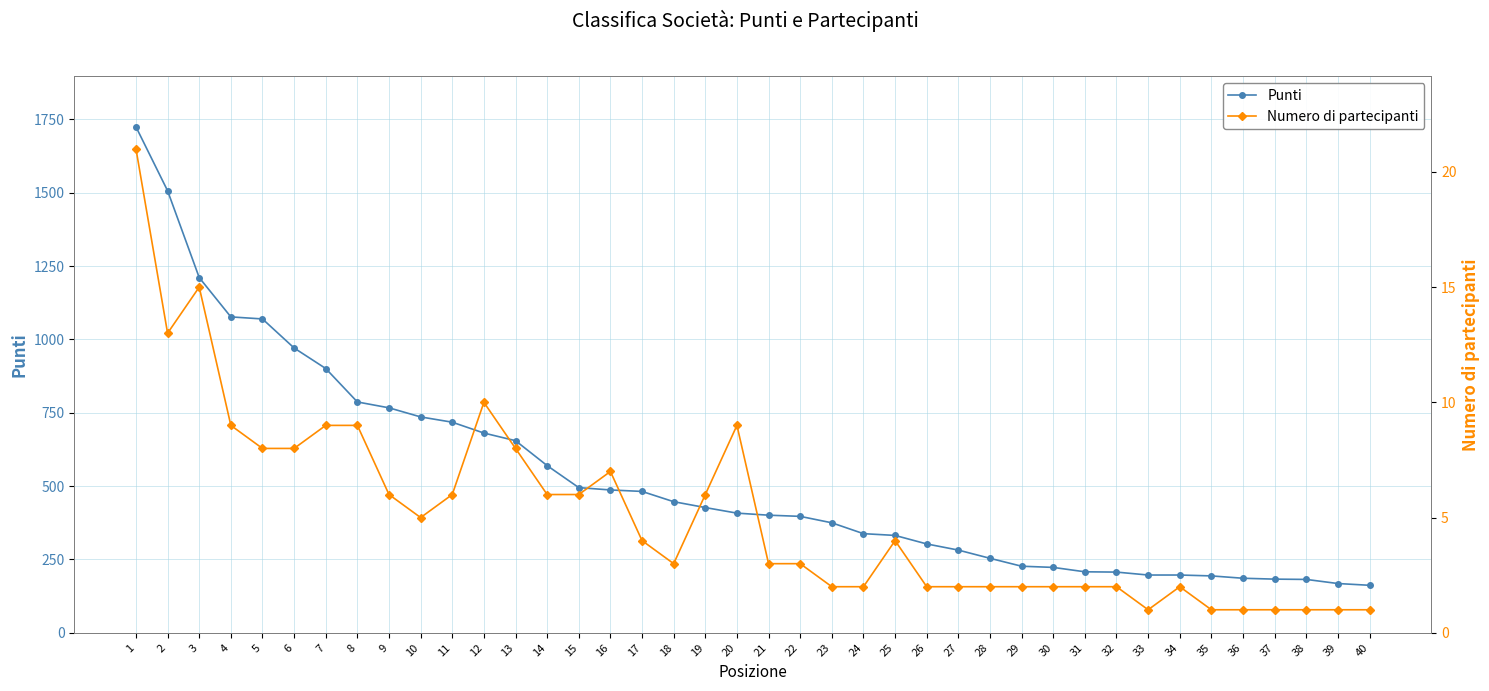

Where does the Numero di partecipanti series first go above 4?

1